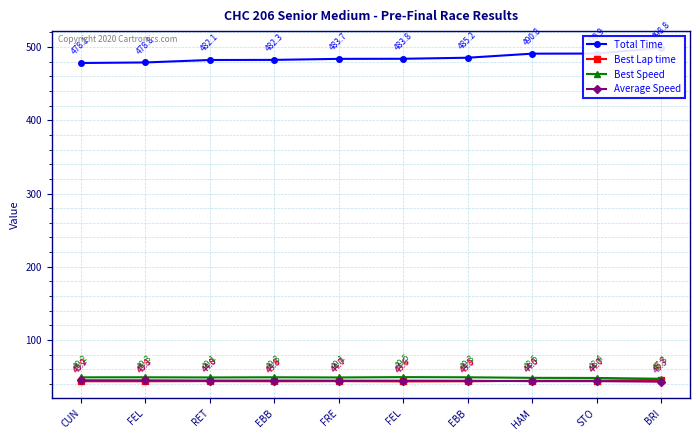

True or false: Average Speed and Best Speed intersect in this chart.

False